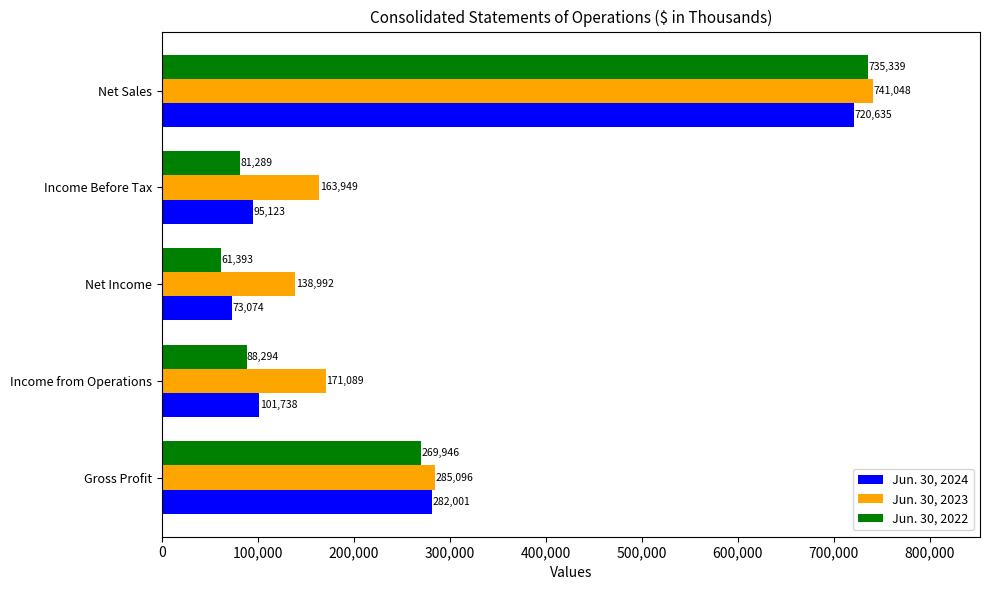

Which category has the lowest value in the Jun. 30, 2024 series?

Net Income